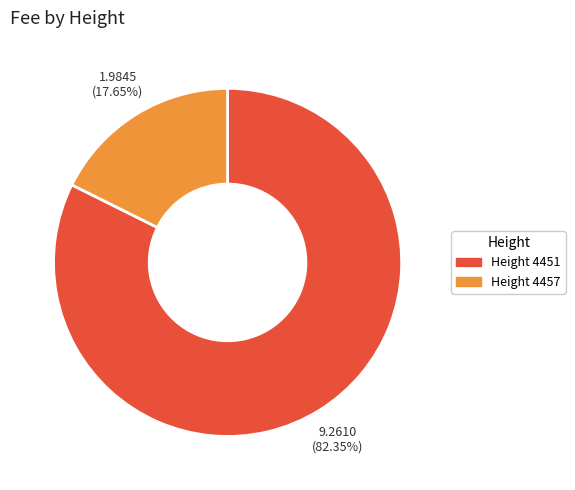

Between Height 4451 and Height 4457, which is larger?

Height 4451